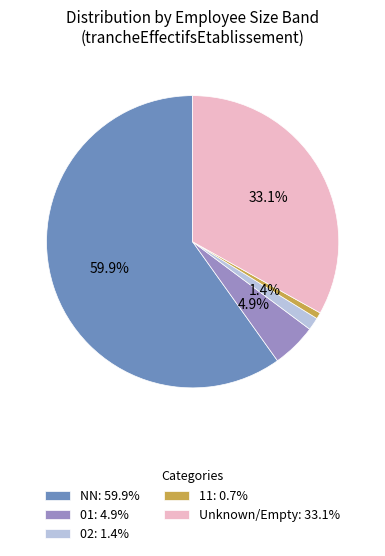

Between 02: 1.4% and 01: 4.9%, which is larger?

01: 4.9%